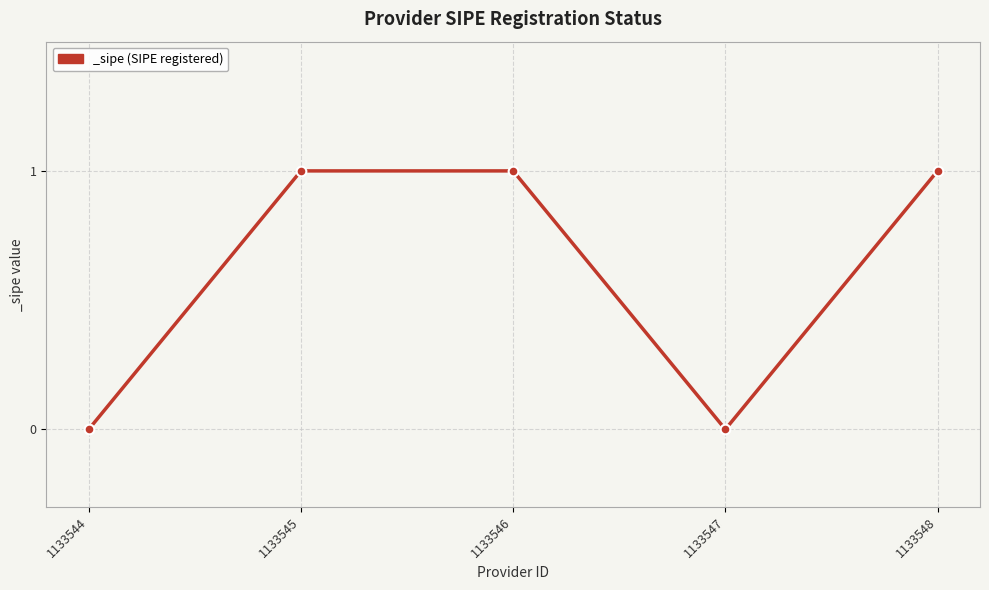

Is it true that the value at 1133546 is 1?

True